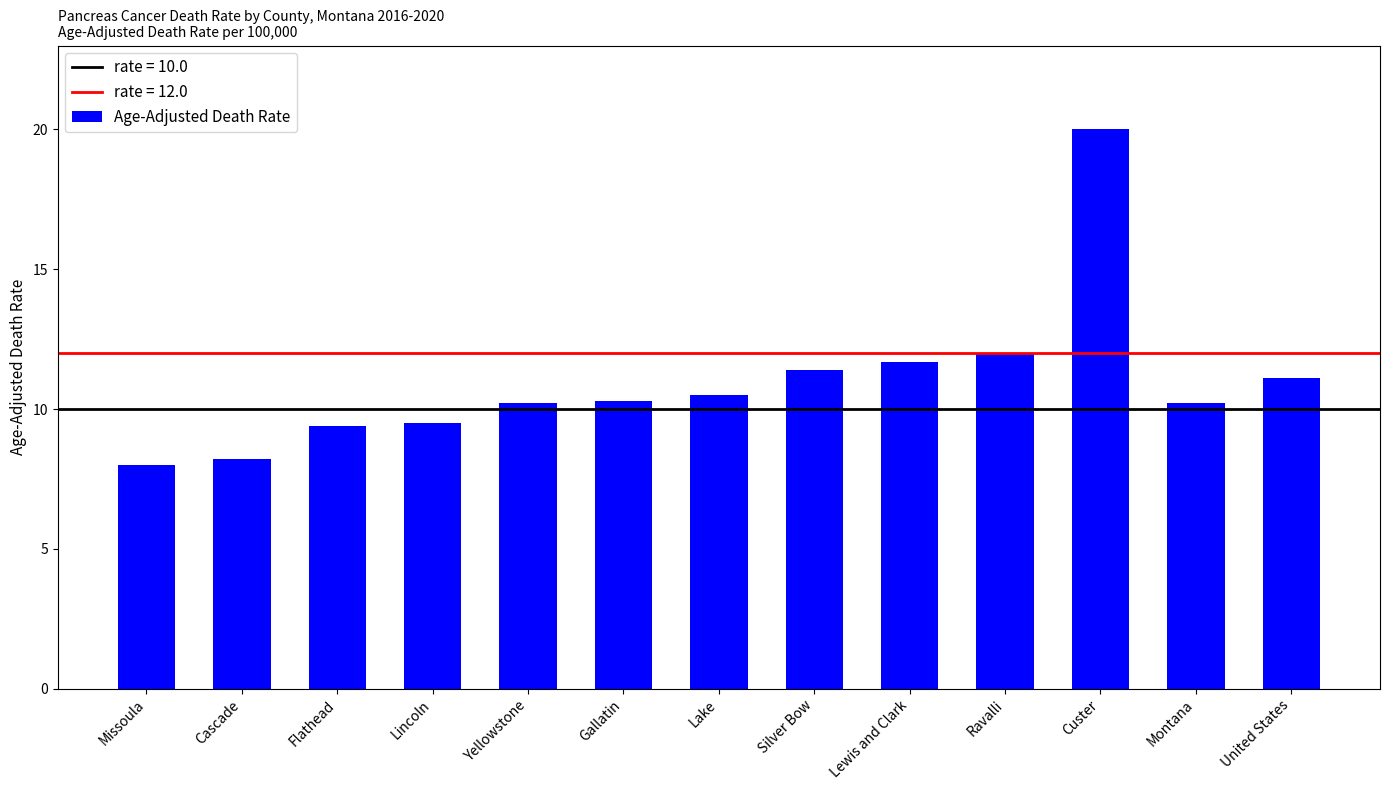

Reading left to right, list all the values displayed in this chart.

8.0	8.2	9.4	9.5	10.2	10.3	10.5	11.4	11.7	12.0	20.0	10.2	11.1